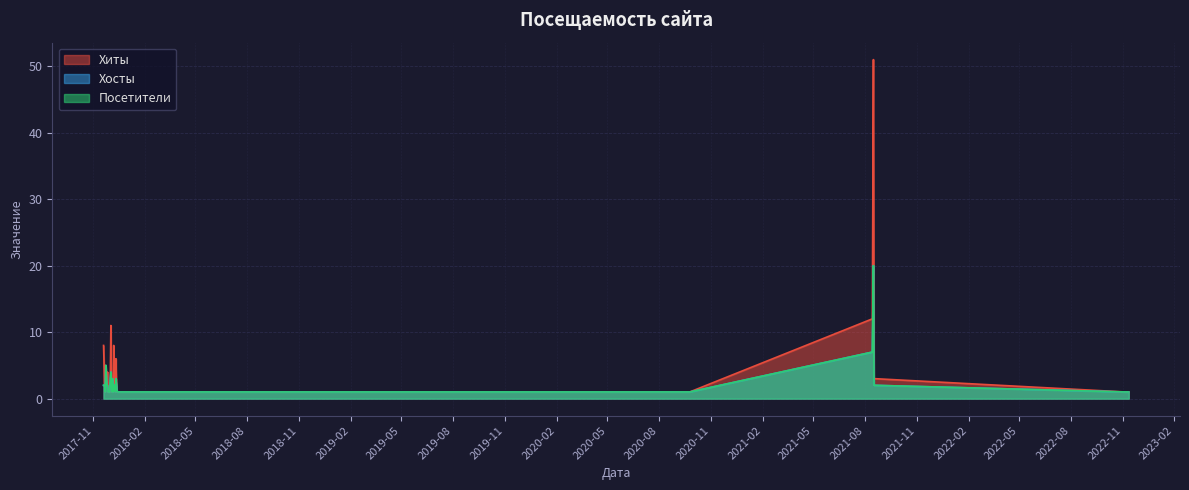

How many lines are shown in the chart?

3